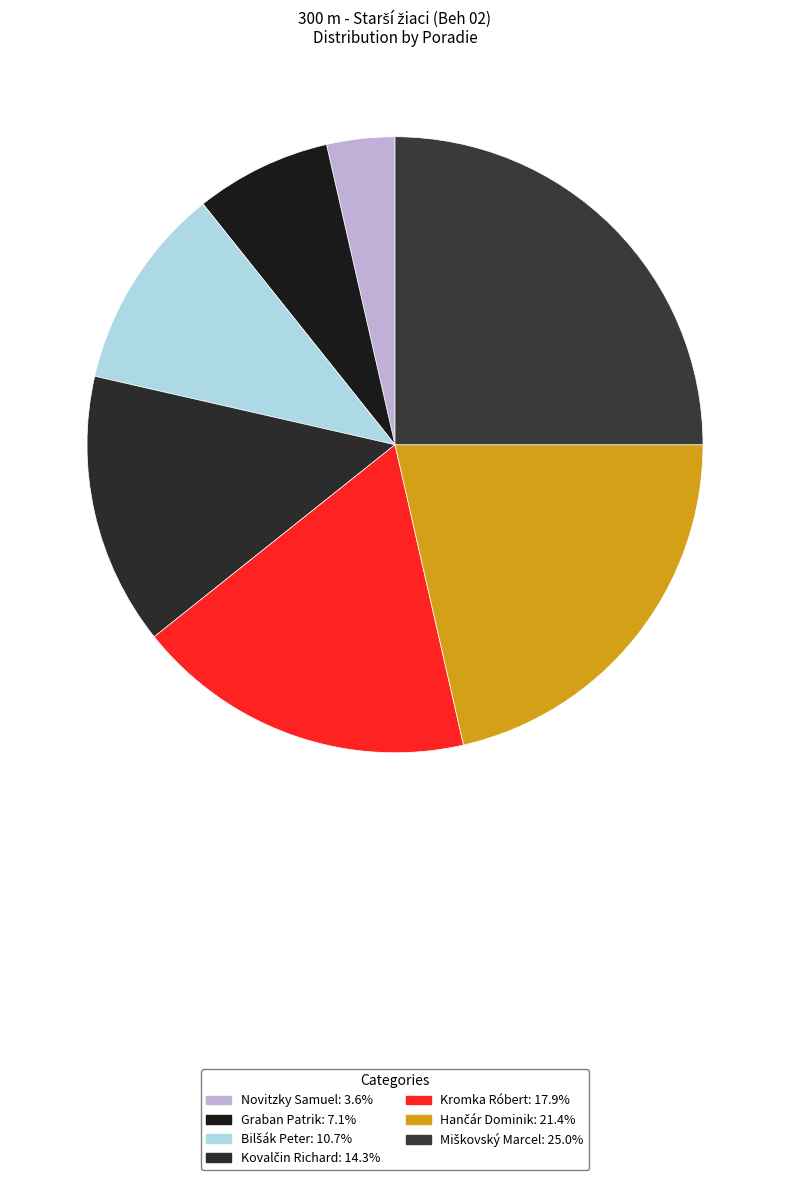

Which has a higher value, Hančár Dominik or Miškovský Marcel?

Miškovský Marcel